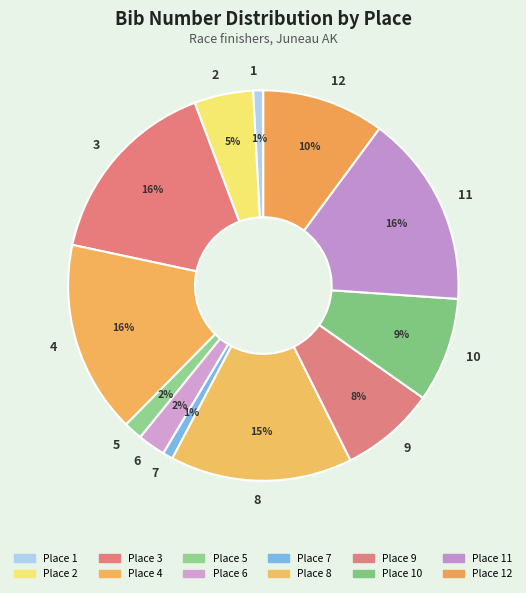

Combined, do 10 and 2 account for over 50%?

No